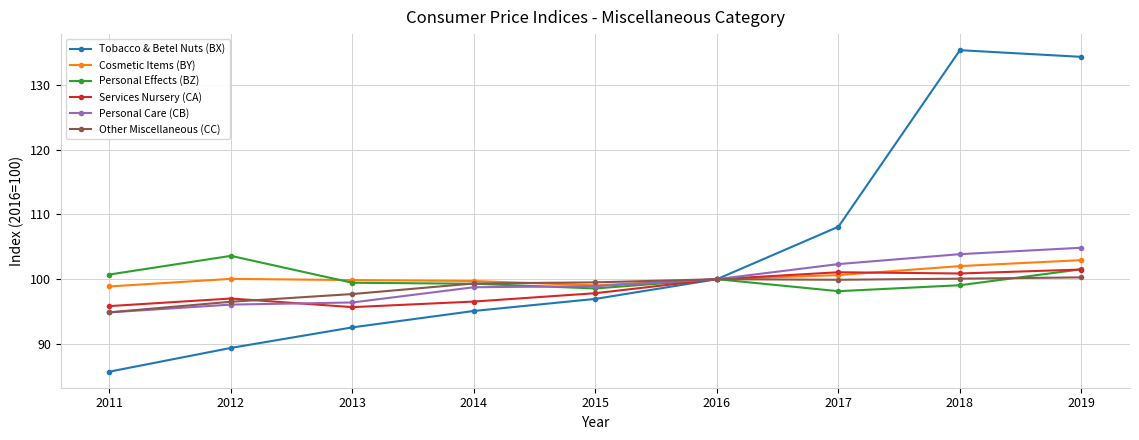

True or false: Personal Effects (BZ) has more than 0 interior local peaks.

True